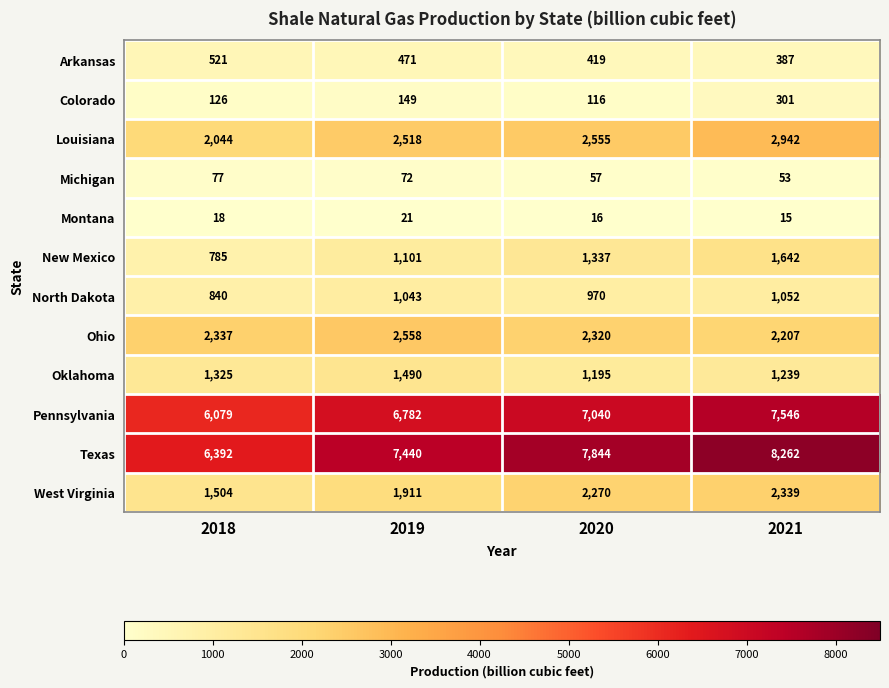

What is the total value across all series at 2020?

26139